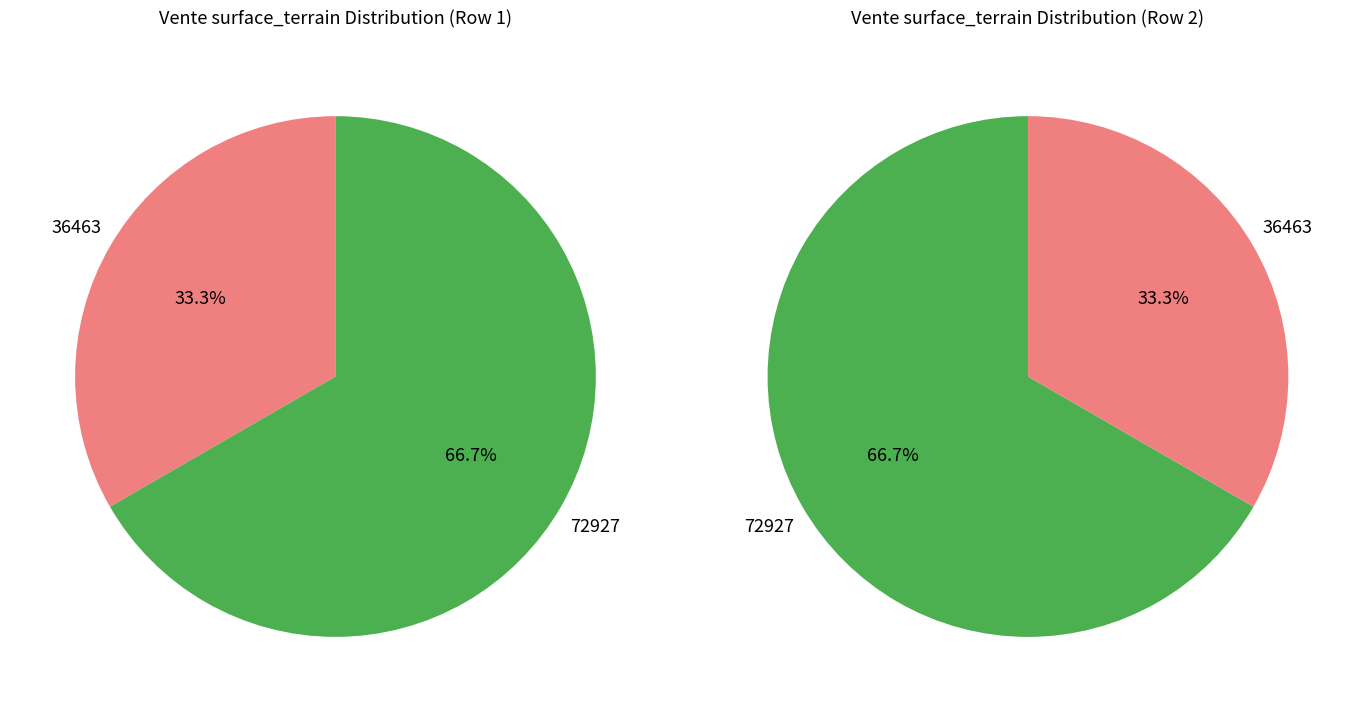

Is there any slice that represents more than half of the pie?

Yes